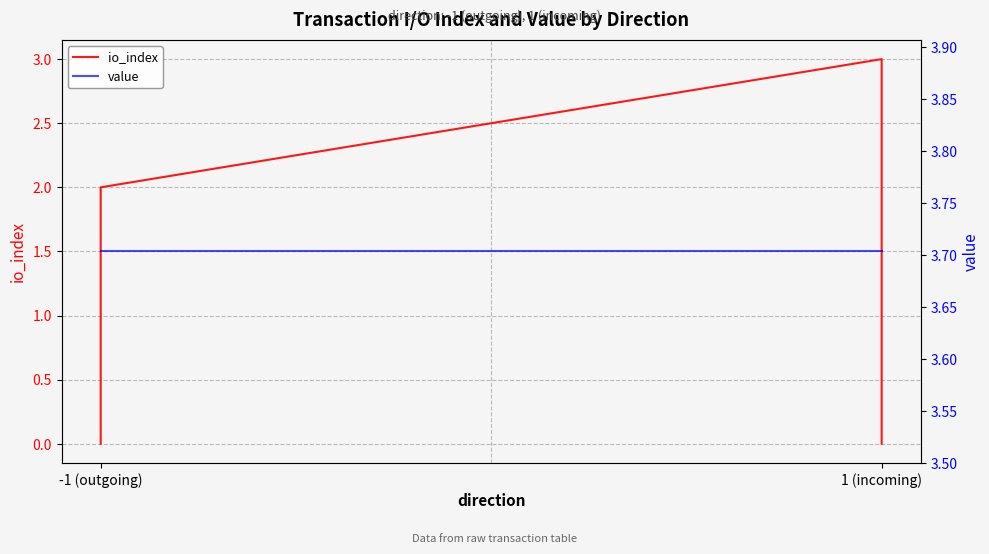

True or false: value has more than 2 points higher than both neighbors.

False